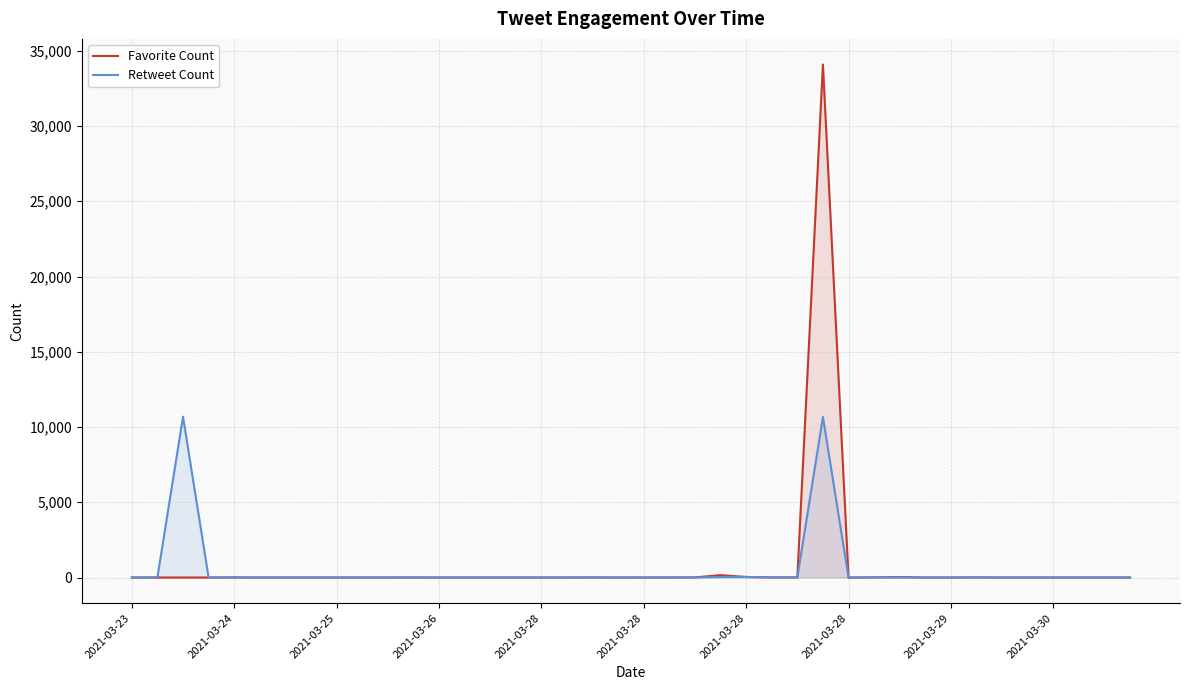

Rank the series by their average value, from highest to lowest.

Favorite Count, Retweet Count